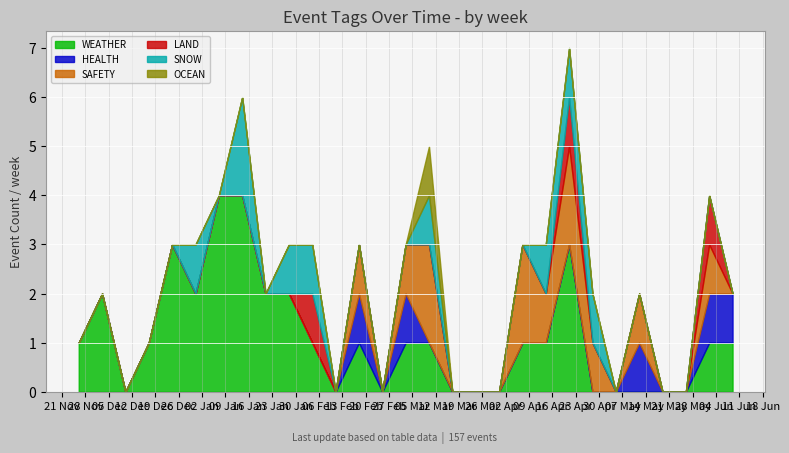

What is the maximum value for WEATHER?

4